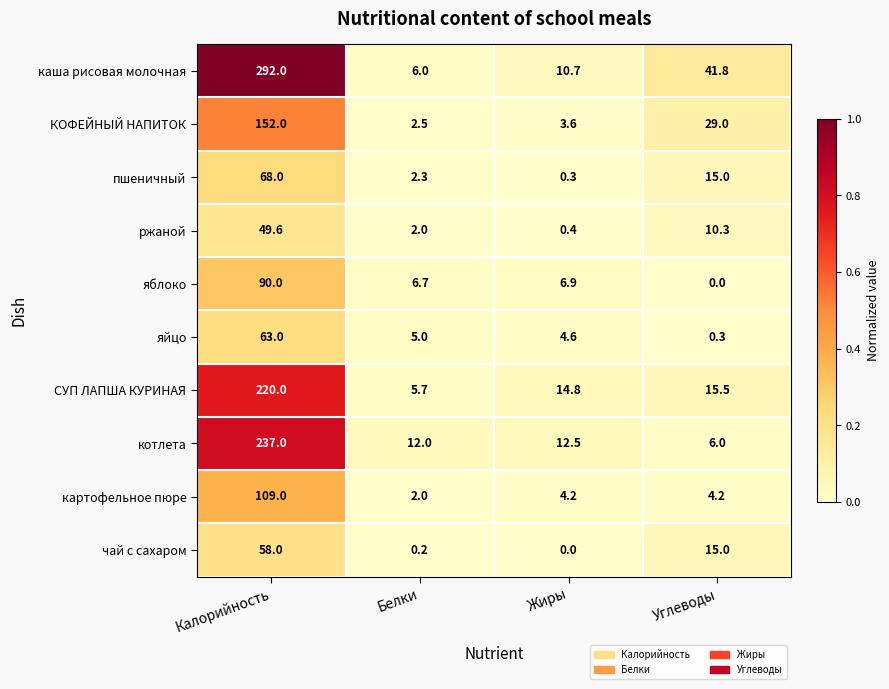

What is the average value of the котлета series?

66.9